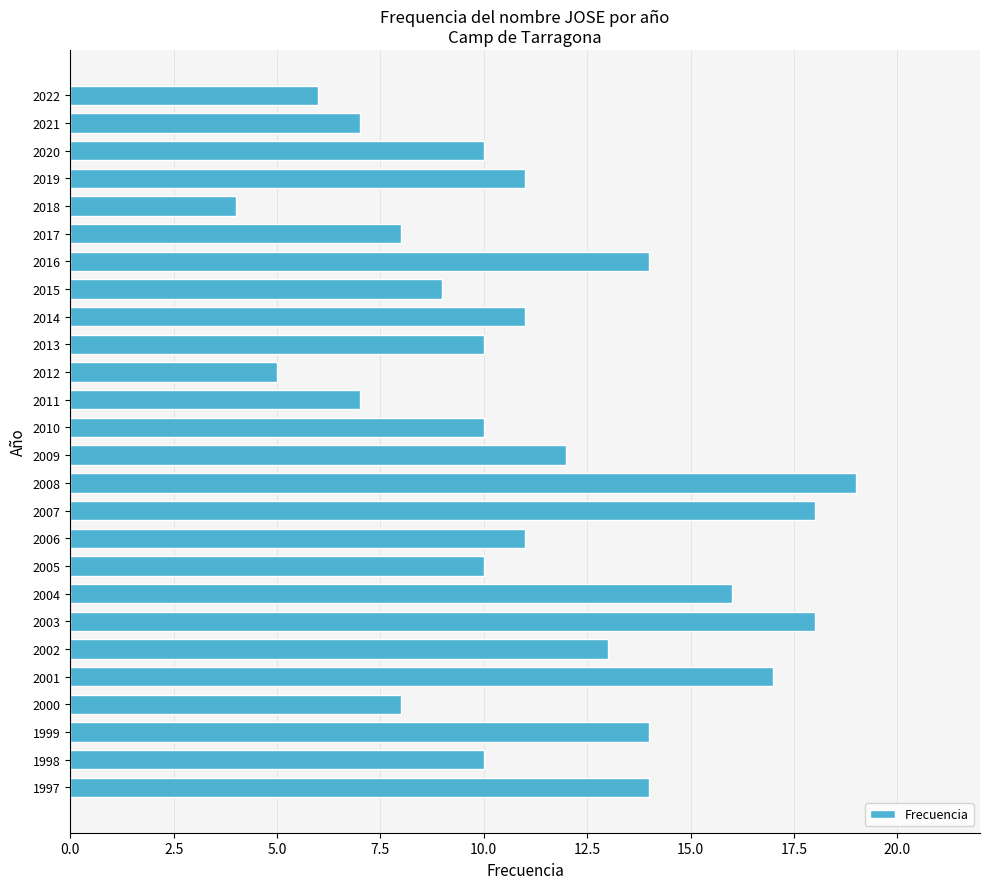

What is the approximate value at 2018?

4